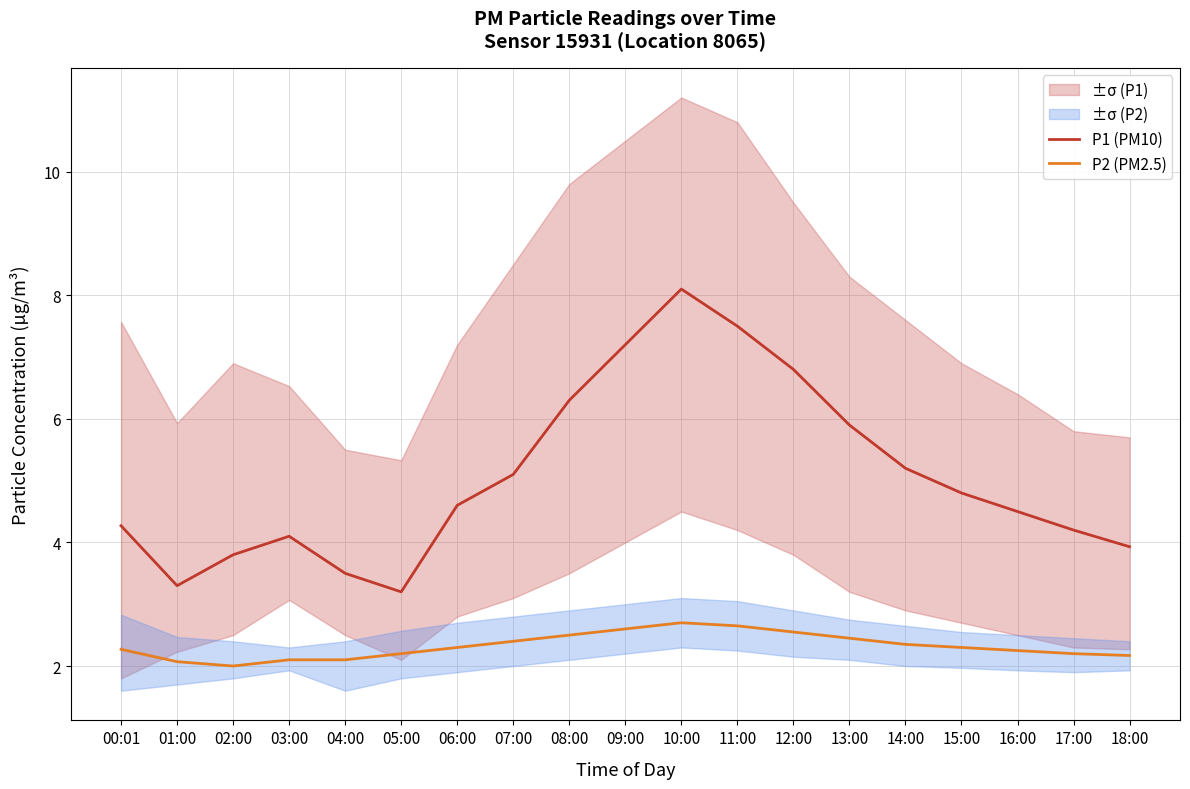

Is it true that P2 (PM2.5) equals 2.3 at 06:00?

True